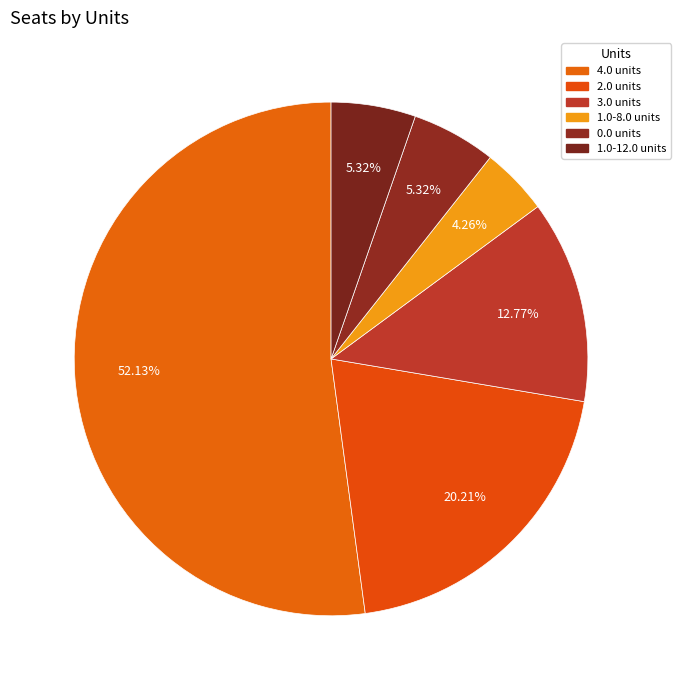

Is there a majority slice in this chart?

Yes